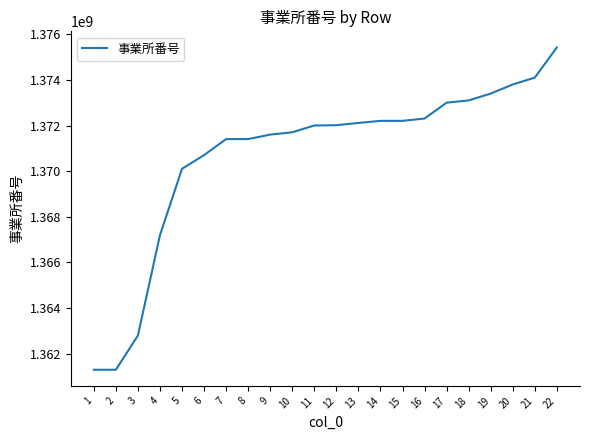

Where is the data nearest to the value 1368357412?

4